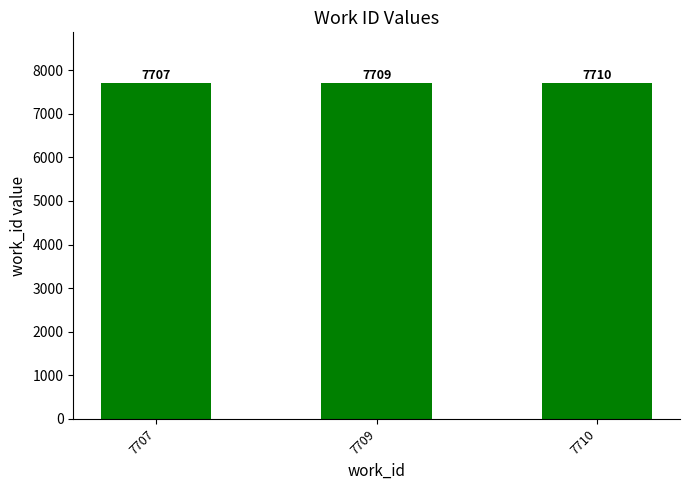

List the labels in order of value, smallest first.

7707, 7709, 7710